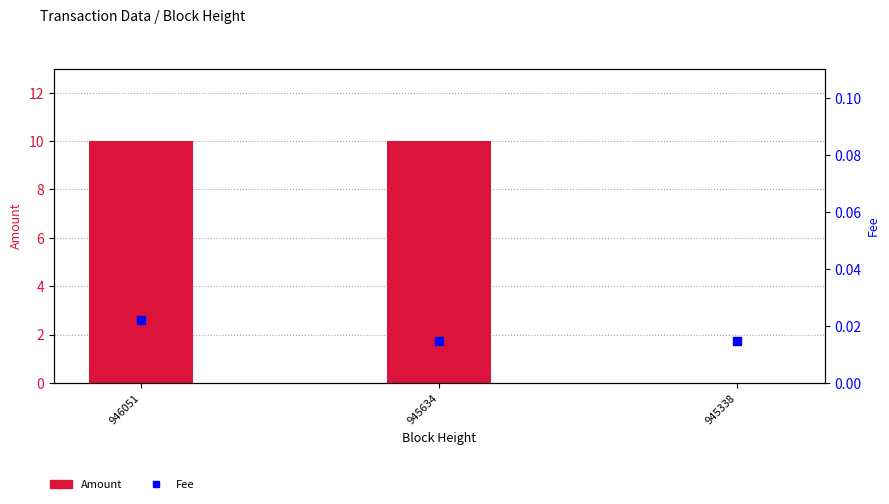

What is the total value across all series at 946051?

10.0